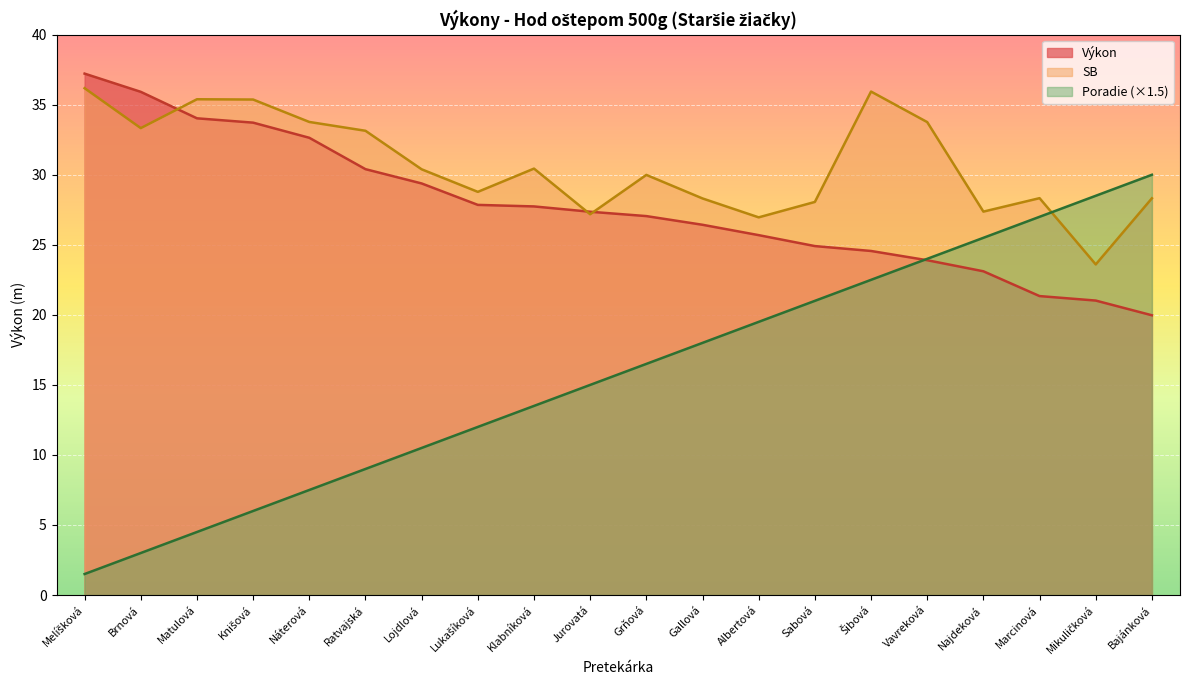

What is the difference between the maximum and minimum values in the SB series?

12.6